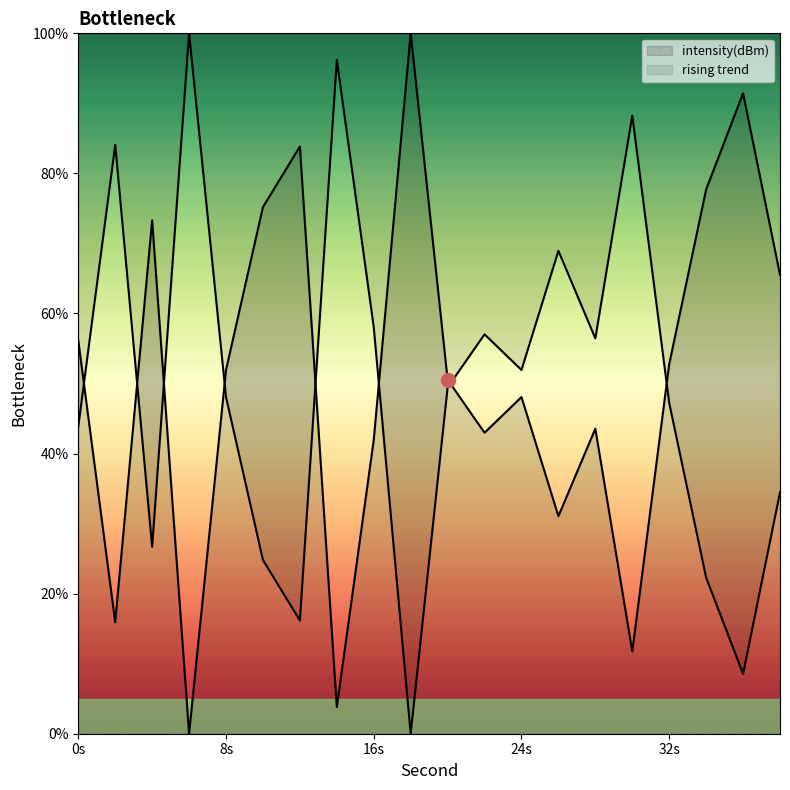

How many distinct data groups are displayed?

2